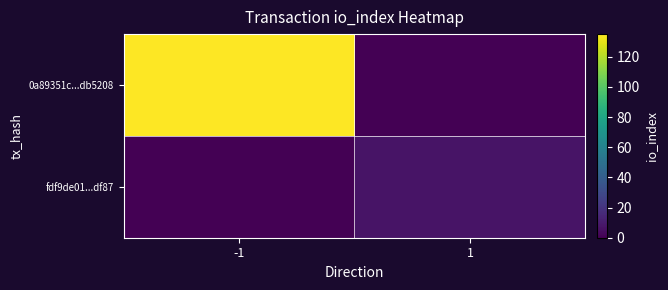

Between 1 and -1, which is larger?

-1